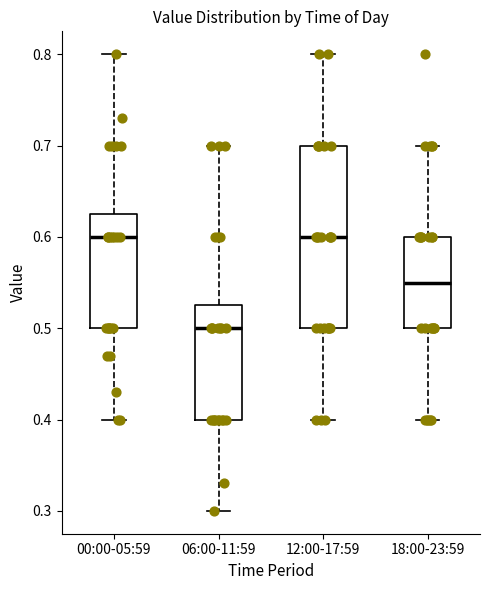

Comparing the boxes themselves (not the whiskers), which one is the tallest?

12:00-17:59